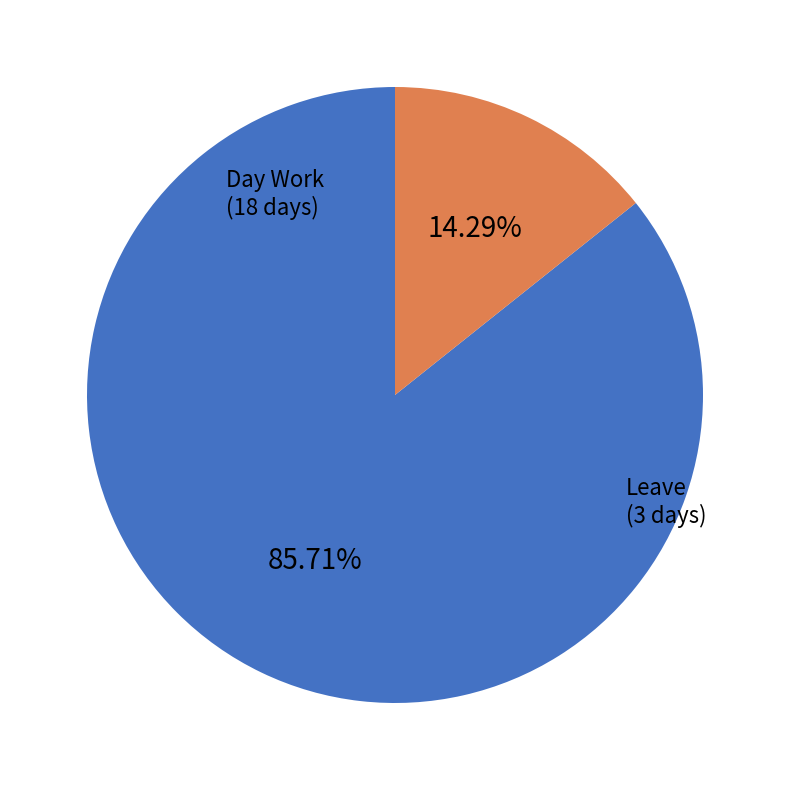

To the nearest percent, what is the combined percentage of Leave and Day Work?

100%